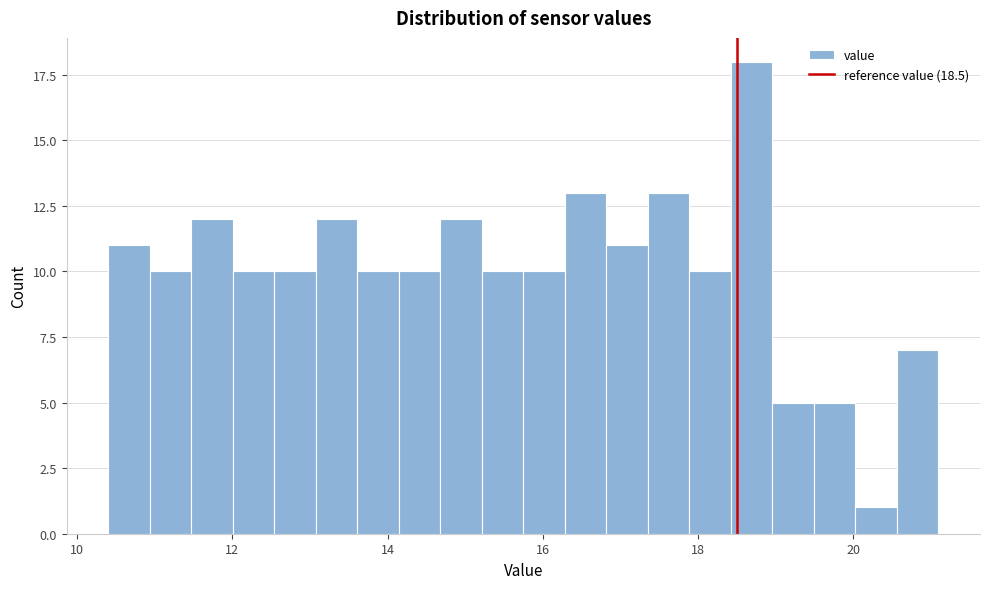

Read against the x-axis, roughly where is the centre of the tallest bar?

18.6